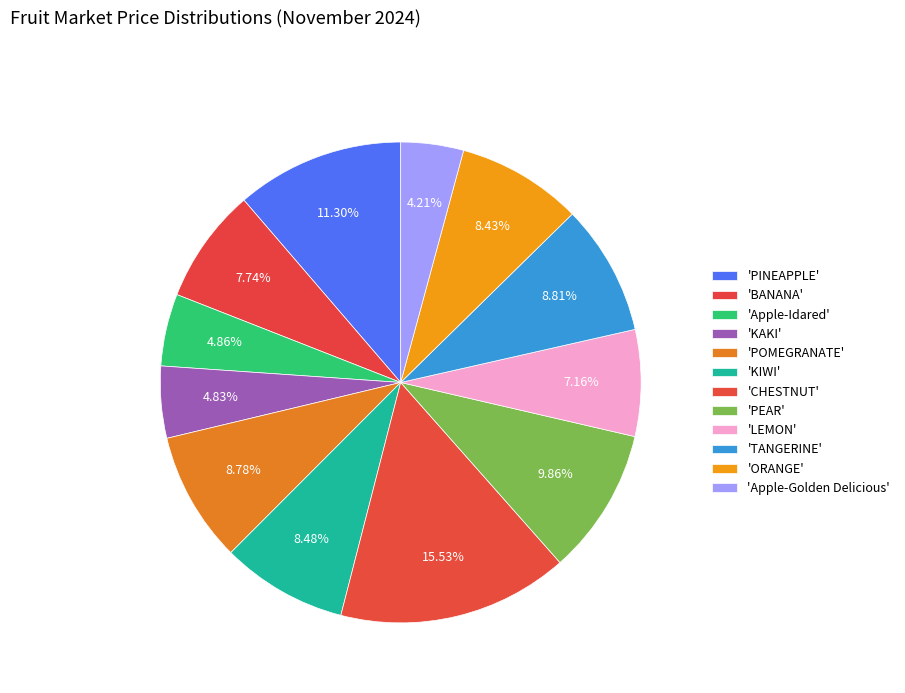

How many segments does this pie chart have?

12